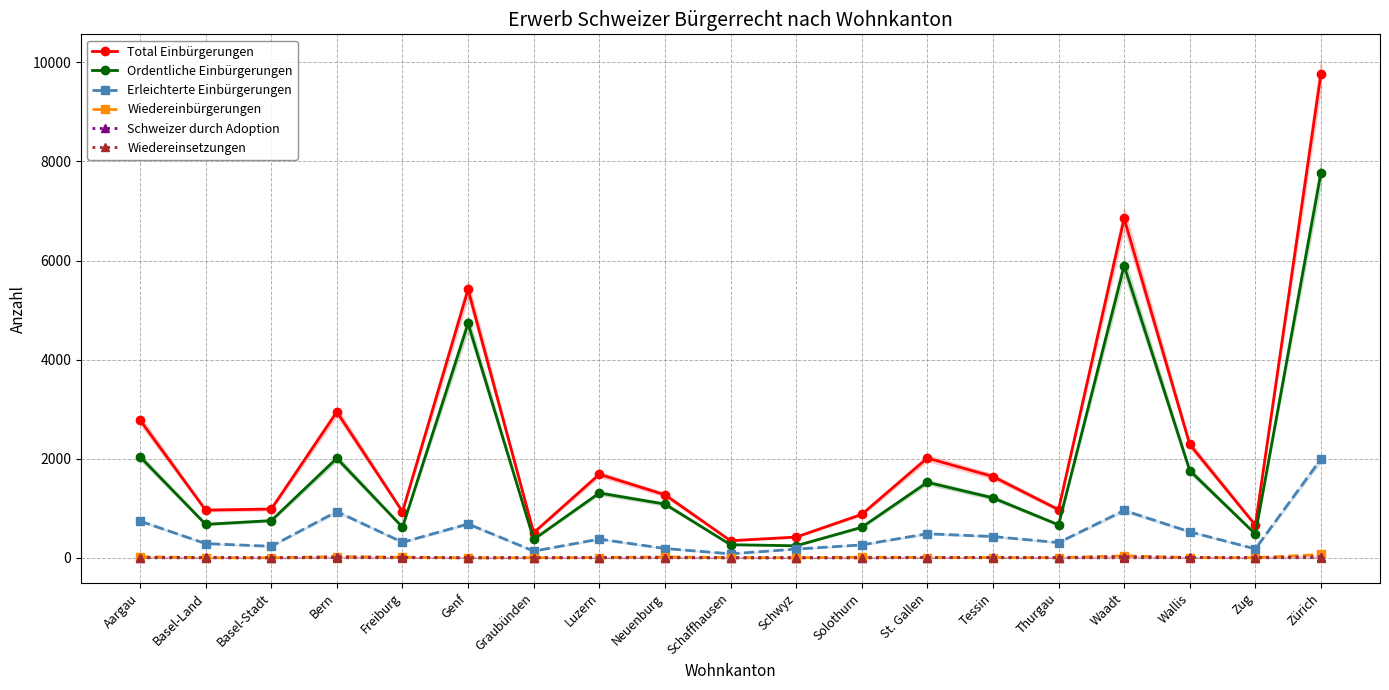

Reading left to right, transcribe all the data shown in this chart.

Total Einbürgerungen: Aargau=2780	Basel-Land=963	Basel-Stadt=984	Bern=2945	Freiburg=932	Genf=5416	Graubünden=507	Luzern=1686	Neuenburg=1273	Schaffhausen=346	Schwyz=419	Solothurn=877	St. Gallen=2013	Tessin=1641	Thurgau=973	Waadt=6852	Wallis=2289	Zug=660	Zürich=9770
Ordentliche Einbürgerungen: Aargau=2039	Basel-Land=676	Basel-Stadt=751	Bern=2010	Freiburg=617	Genf=4731	Graubünden=372	Luzern=1308	Neuenburg=1085	Schaffhausen=265	Schwyz=243	Solothurn=616	St. Gallen=1524	Tessin=1210	Thurgau=666	Waadt=5896	Wallis=1761	Zug=480	Zürich=7774
Erleichterte Einbürgerungen: Aargau=741	Basel-Land=287	Basel-Stadt=233	Bern=933	Freiburg=314	Genf=684	Graubünden=135	Luzern=378	Neuenburg=188	Schaffhausen=81	Schwyz=176	Solothurn=261	St. Gallen=486	Tessin=430	Thurgau=307	Waadt=956	Wallis=525	Zug=180	Zürich=1993
Wiedereinbürgerungen: Aargau=22	Basel-Land=3	Basel-Stadt=0	Bern=25	Freiburg=12	Genf=0	Graubünden=2	Luzern=6	Neuenburg=18	Schaffhausen=4	Schwyz=1	Solothurn=13	St. Gallen=6	Tessin=5	Thurgau=4	Waadt=40	Wallis=5	Zug=2	Zürich=68
Schweizer durch Adoption: Aargau=4	Basel-Land=7	Basel-Stadt=0	Bern=17	Freiburg=8	Genf=0	Graubünden=2	Luzern=4	Neuenburg=6	Schaffhausen=0	Schwyz=2	Solothurn=1	St. Gallen=5	Tessin=8	Thurgau=3	Waadt=22	Wallis=7	Zug=2	Zürich=20
Wiedereinsetzungen: Aargau=0	Basel-Land=0	Basel-Stadt=0	Bern=2	Freiburg=1	Genf=1	Graubünden=0	Luzern=0	Neuenburg=0	Schaffhausen=0	Schwyz=0	Solothurn=0	St. Gallen=3	Tessin=1	Thurgau=0	Waadt=0	Wallis=3	Zug=0	Zürich=3